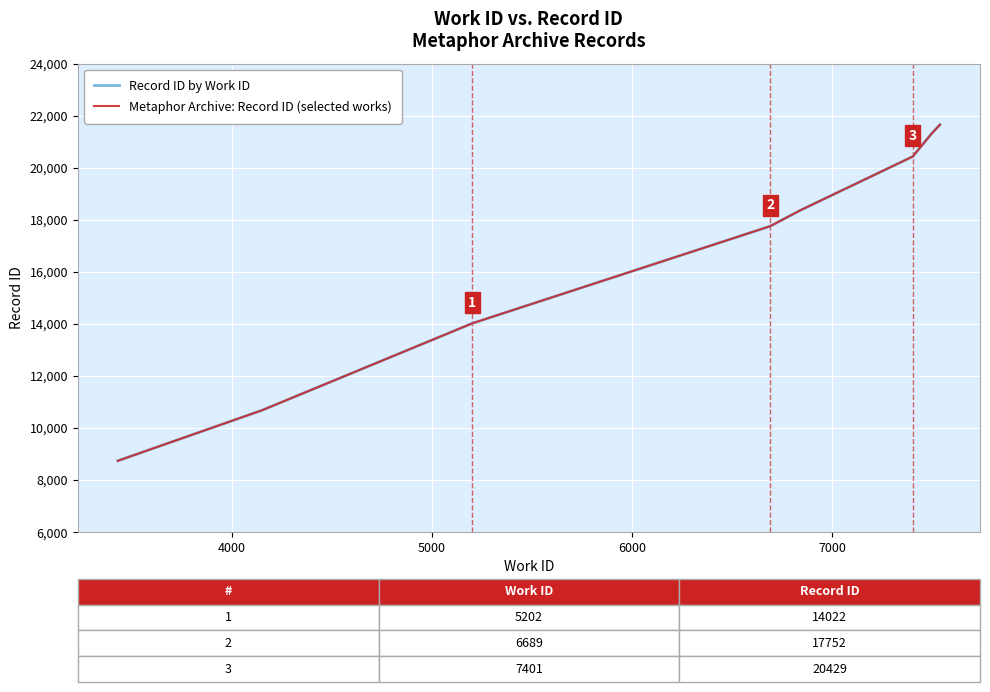

True or false: Metaphor Archive: Record ID (selected works) and Record ID by Work ID cross at least once.

False